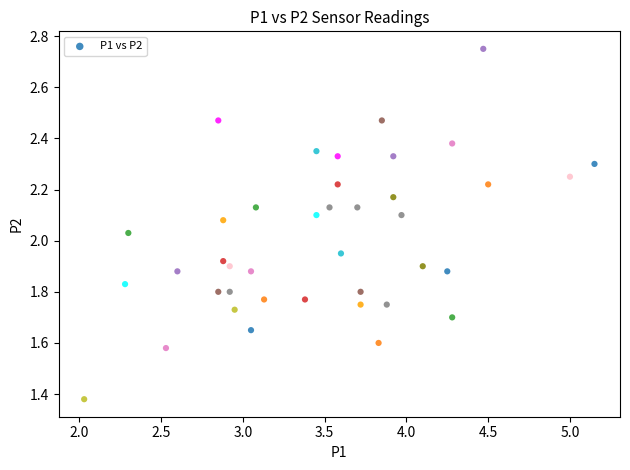

What is the range of X values (max minus min)?

3.1